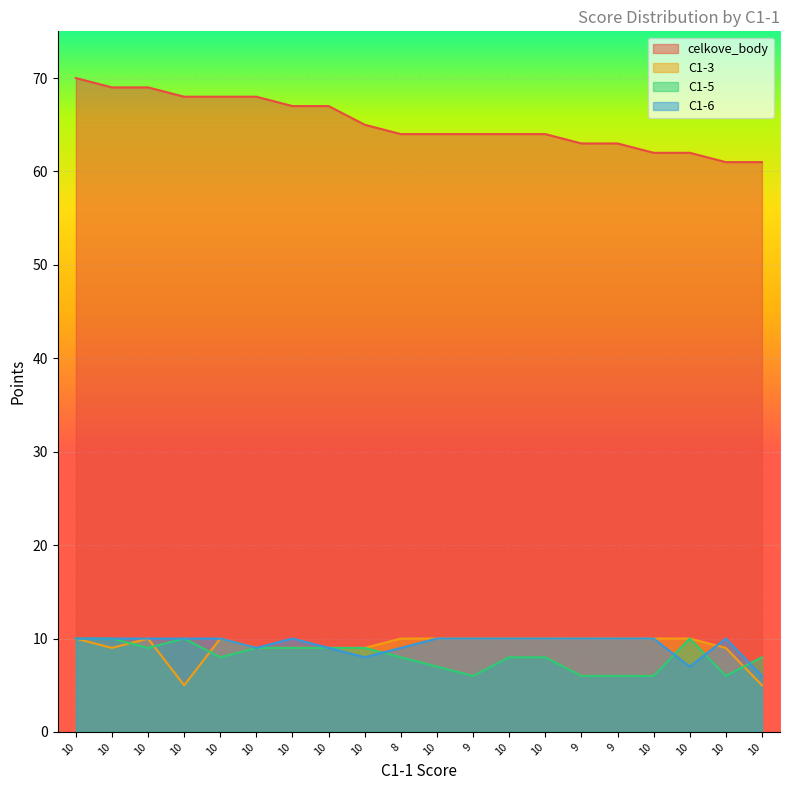

What is the label of the 19th point from the right?

10